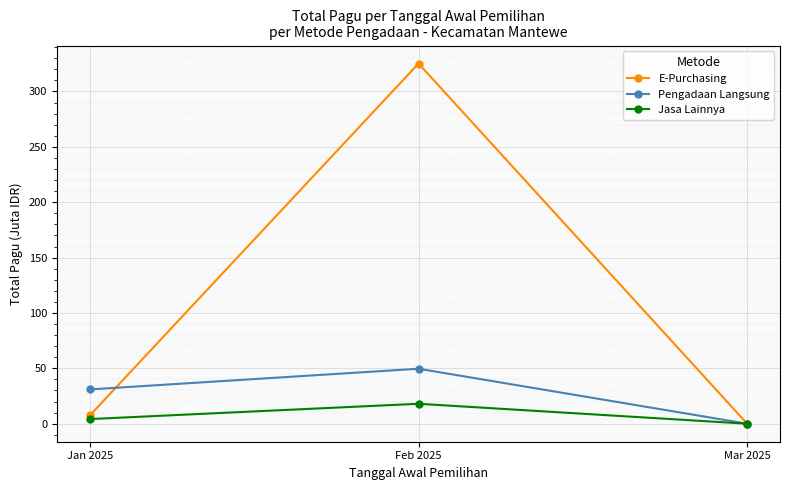

Which label corresponds to the smallest value in the chart?

Mar 2025